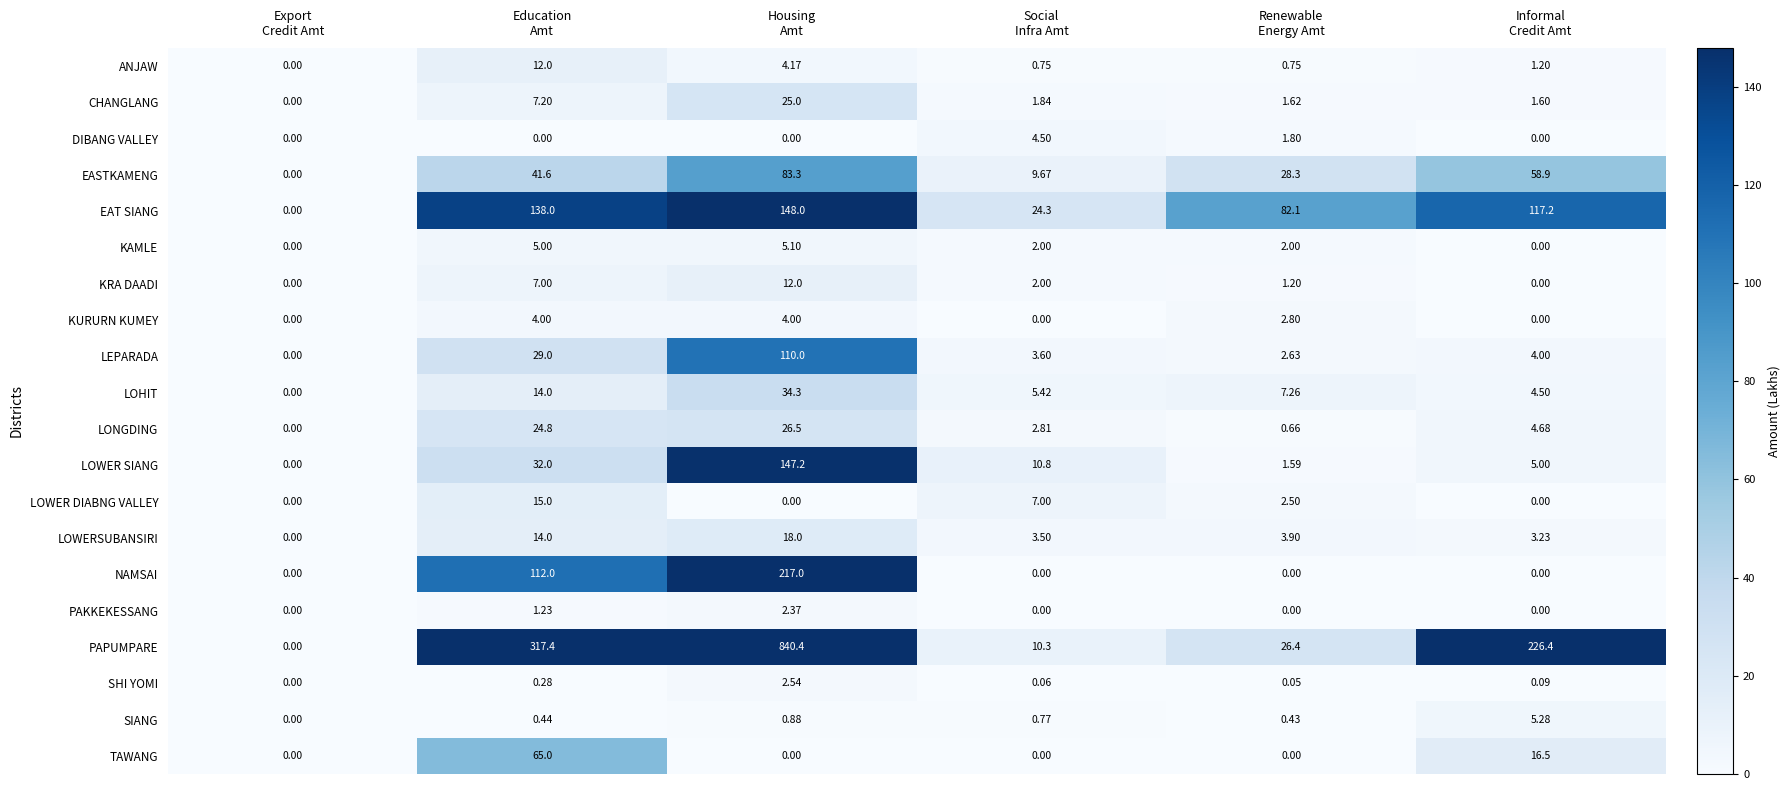

Which series has the largest total across all categories?

PAPUMPARE